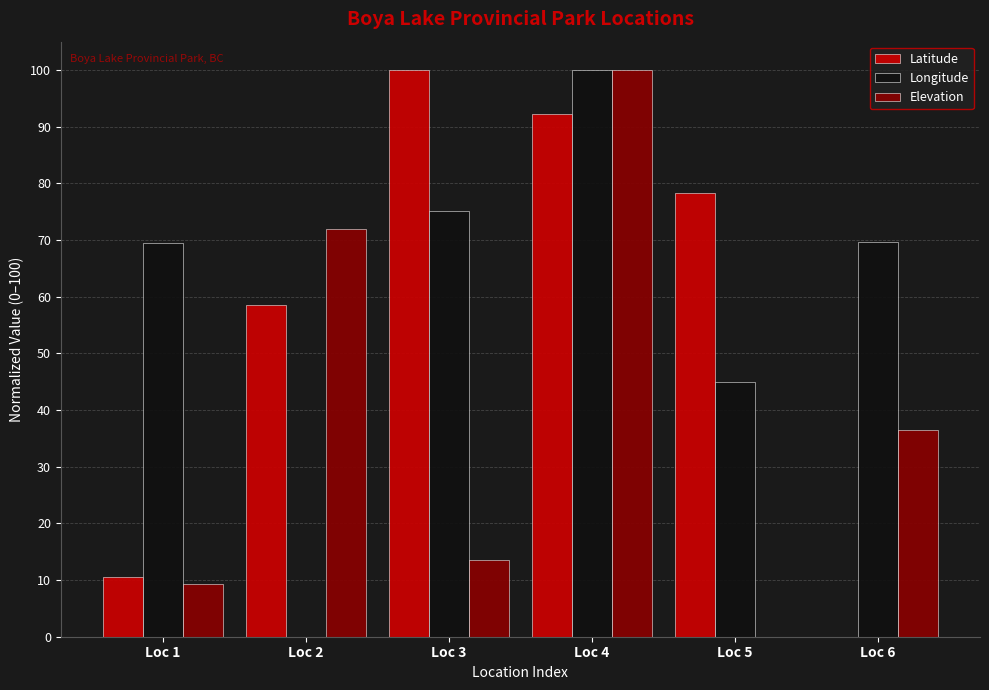

What is the sum of all Longitude values?

359.3